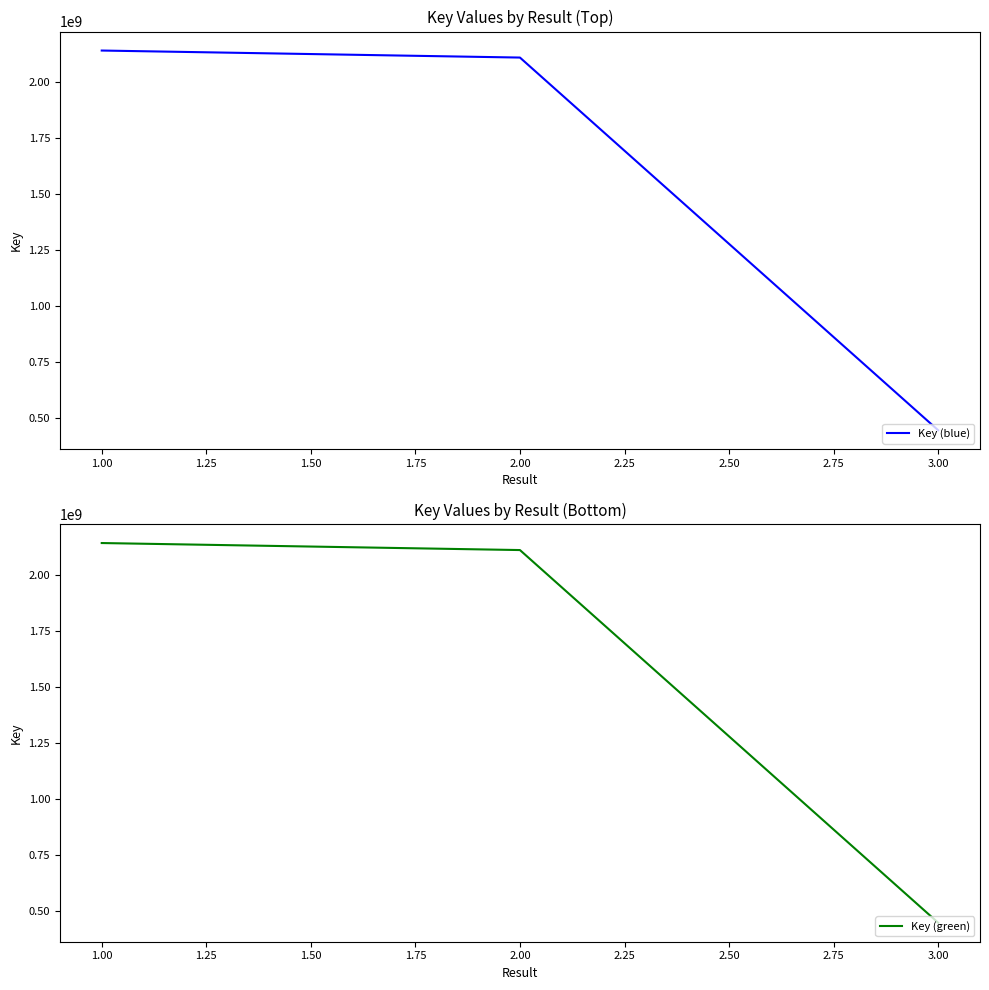

What is the smallest value displayed?

446588520